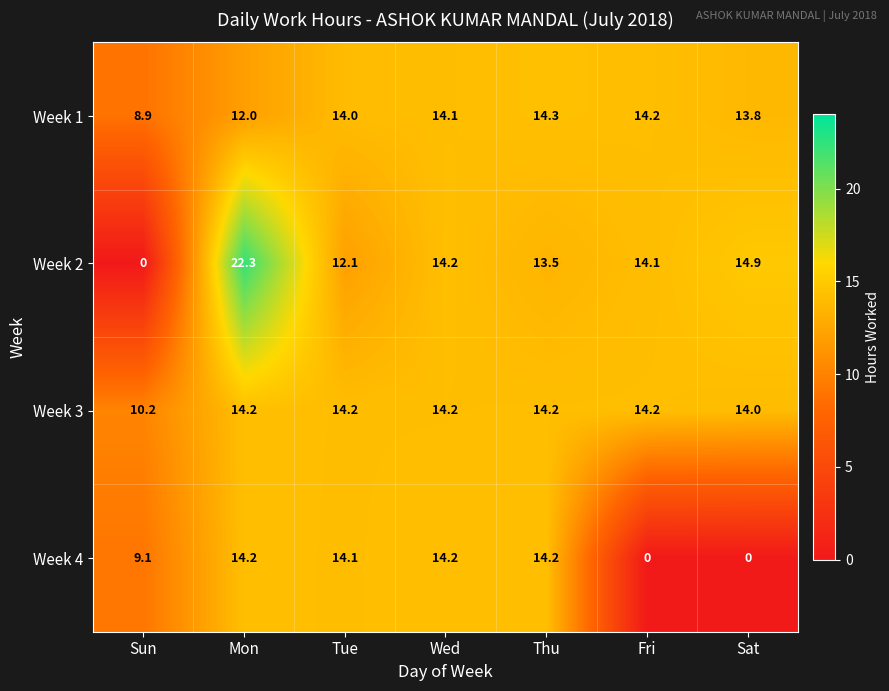

Reading right to left, transcribe all the data shown in this chart.

Week 1: 13.8	14.2	14.3	14.1	14.0	12.0	8.9
Week 2: 14.9	14.1	13.5	14.2	12.1	22.3	0.0
Week 3: 14.0	14.2	14.2	14.2	14.2	14.2	10.2
Week 4: 0.0	0.0	14.2	14.2	14.1	14.2	9.1